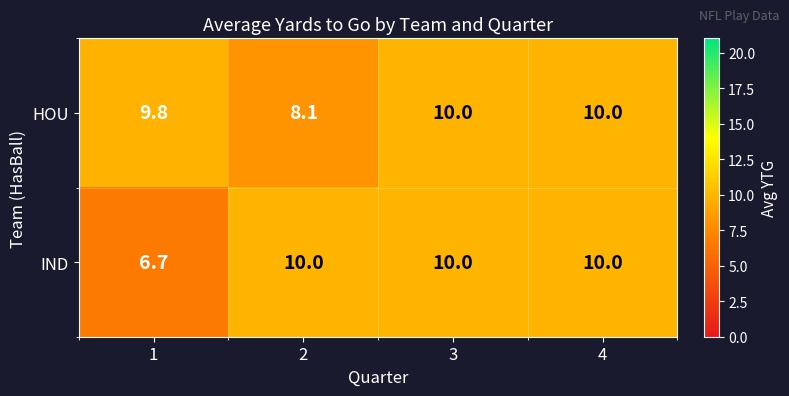

Between 1 and 2, which series saw the biggest shift?

IND